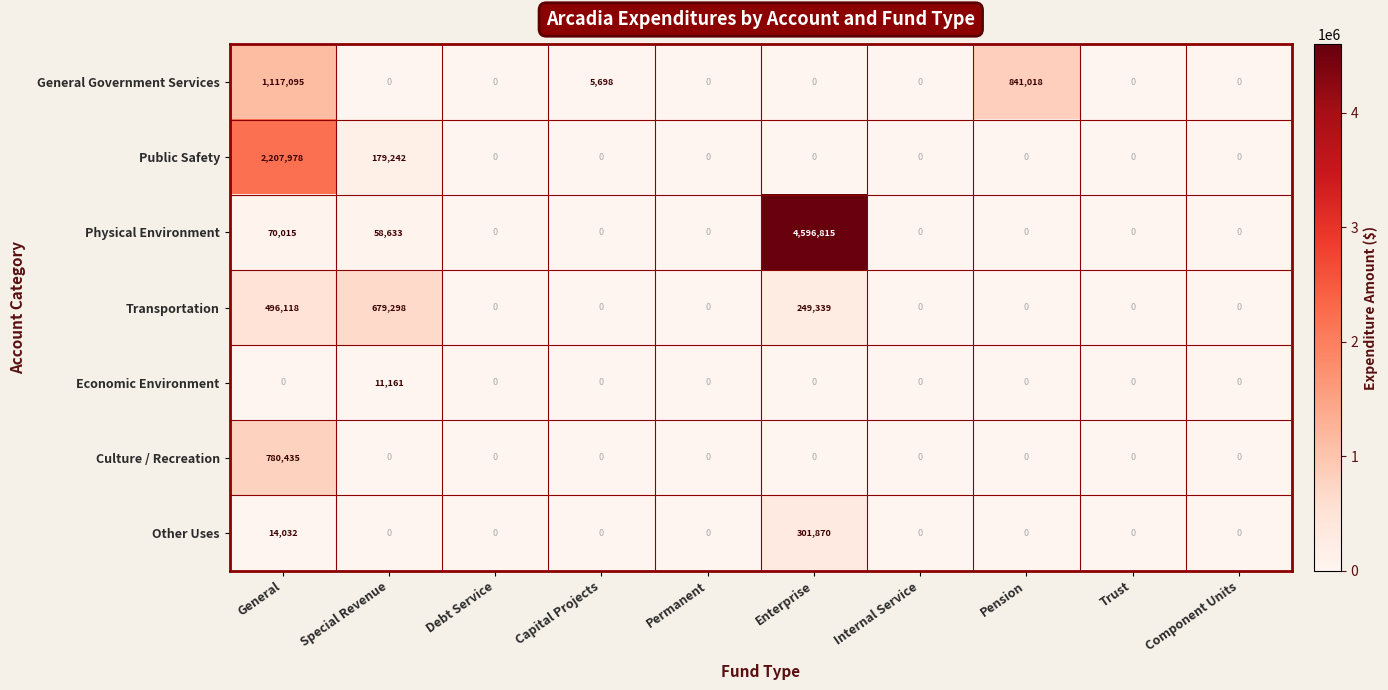

How many distinct data groups are displayed?

7